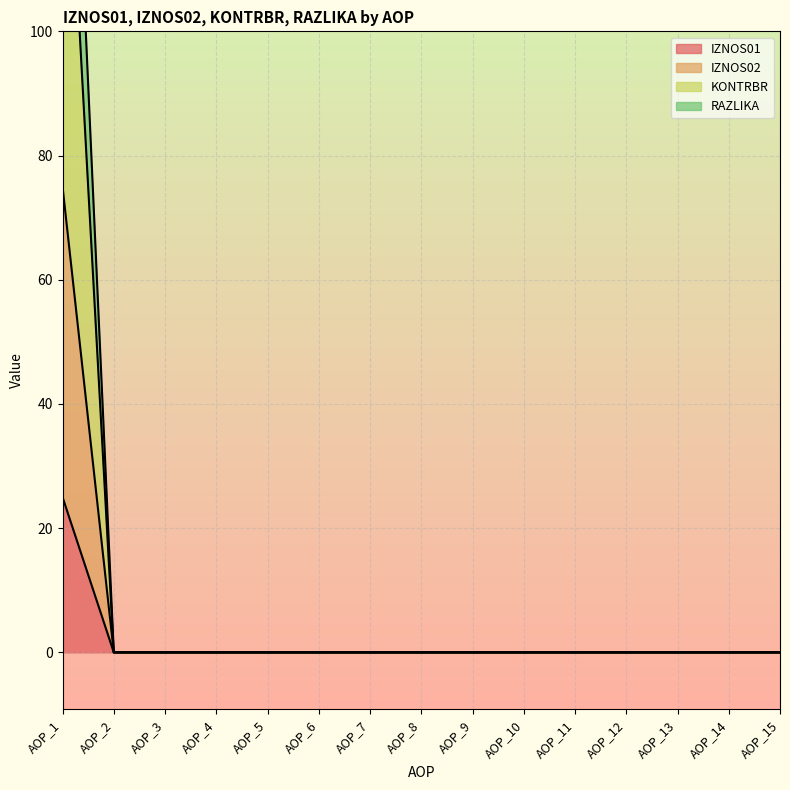

Is it true that IZNOS01 equals -15 at AOP_9?

False